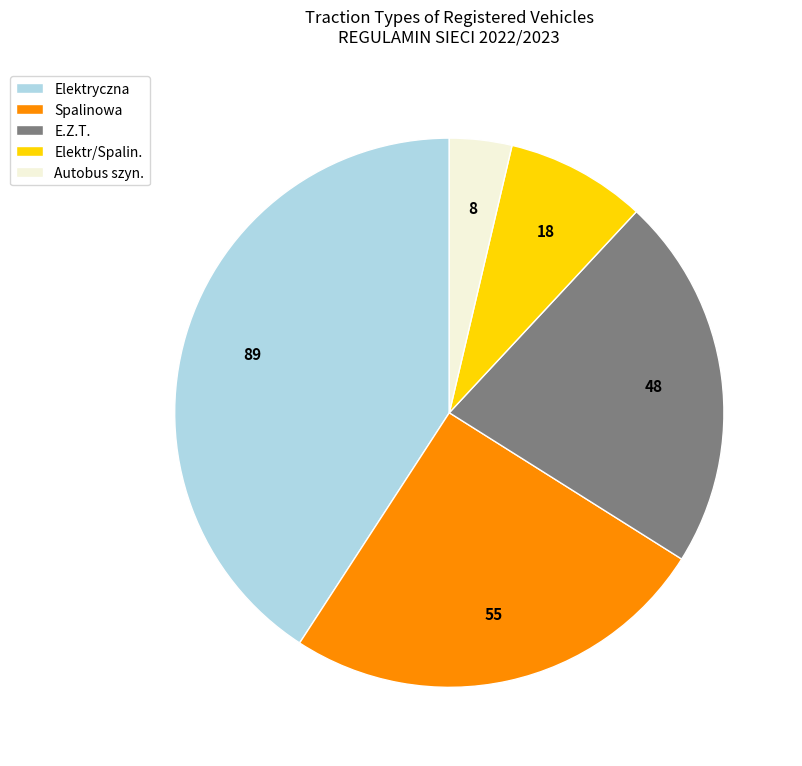

Is the sum of Elektryczna and Elektr/Spalin. greater than half?

No